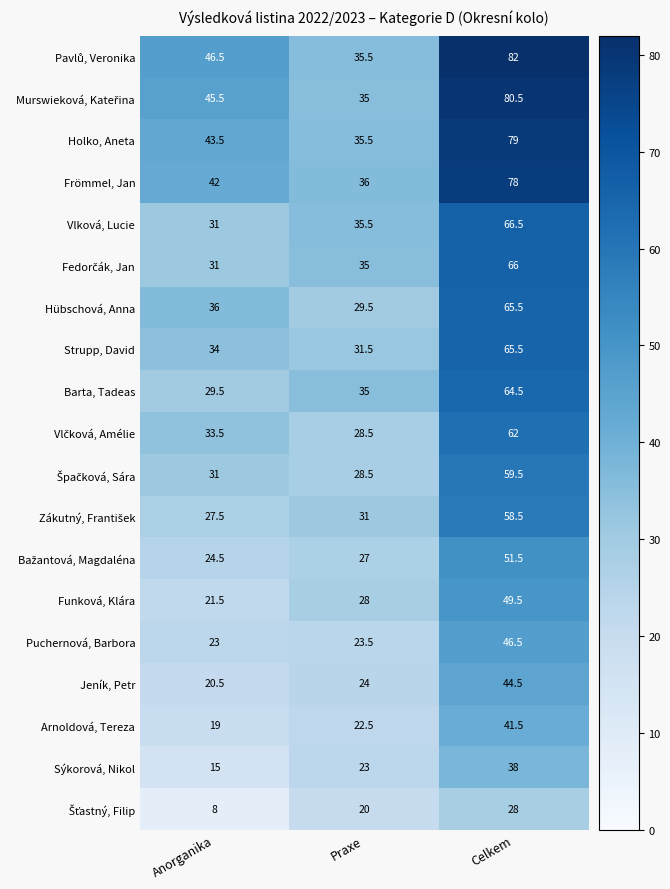

Is it true that Jeník, Petr equals 24.0 at Praxe?

True